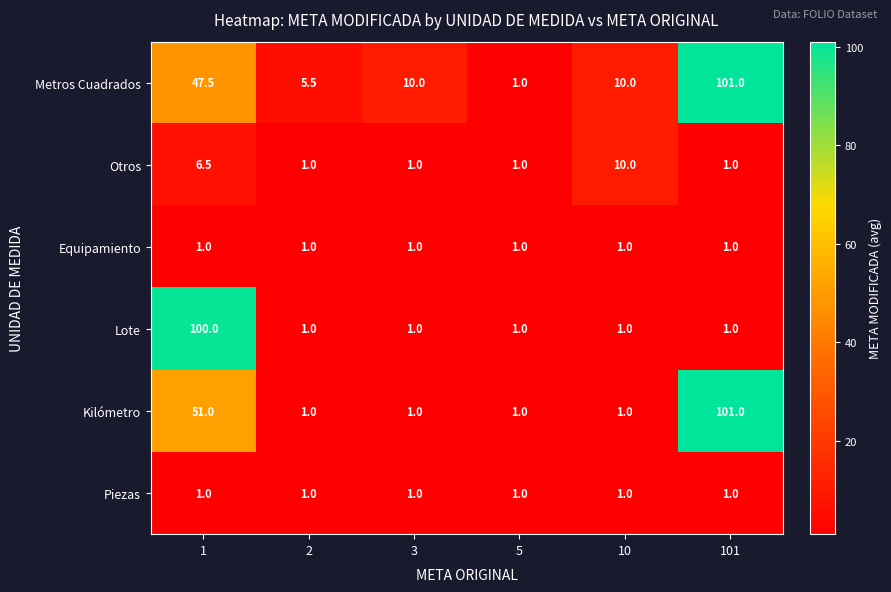

How many series are shown in this chart?

6